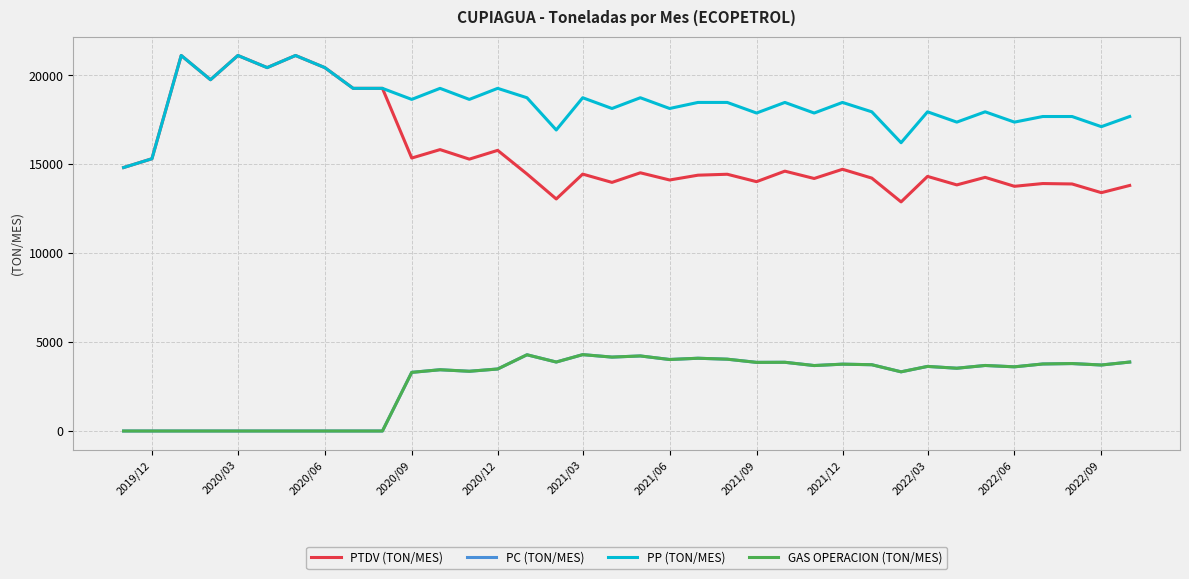

Does the chart display data point markers on the line(s)?

No